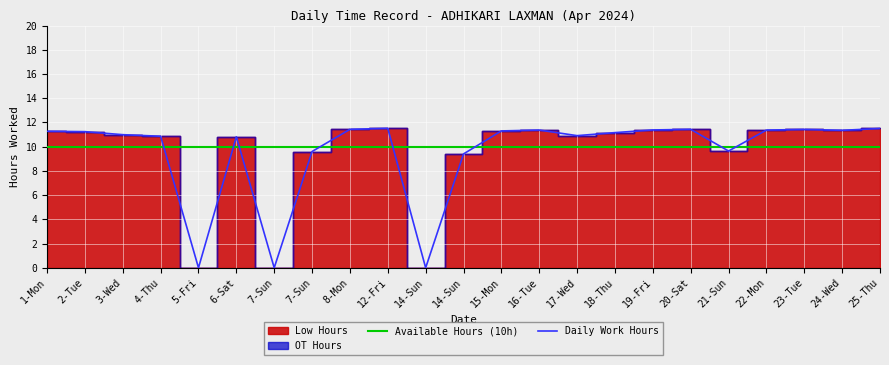

Which category has the lowest value across all series?

5-Fri